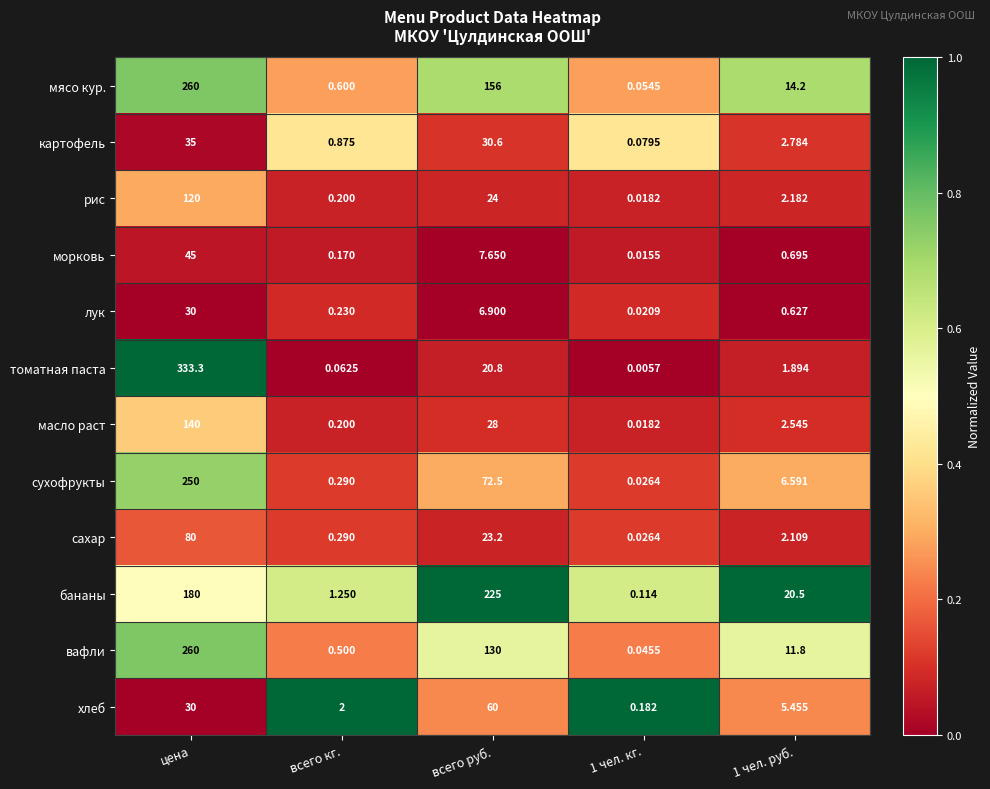

At which label does томатная паста first exceed 1?

цена